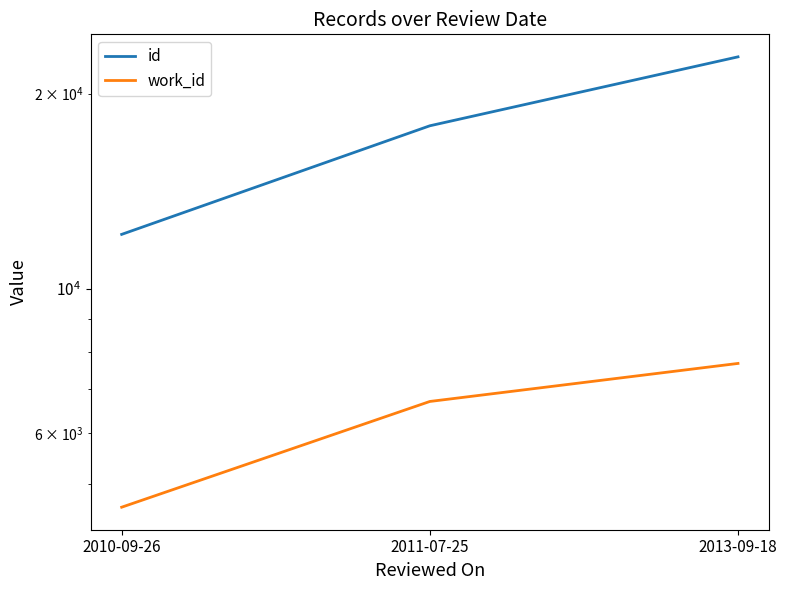

Does the chart display data point markers on the line(s)?

No